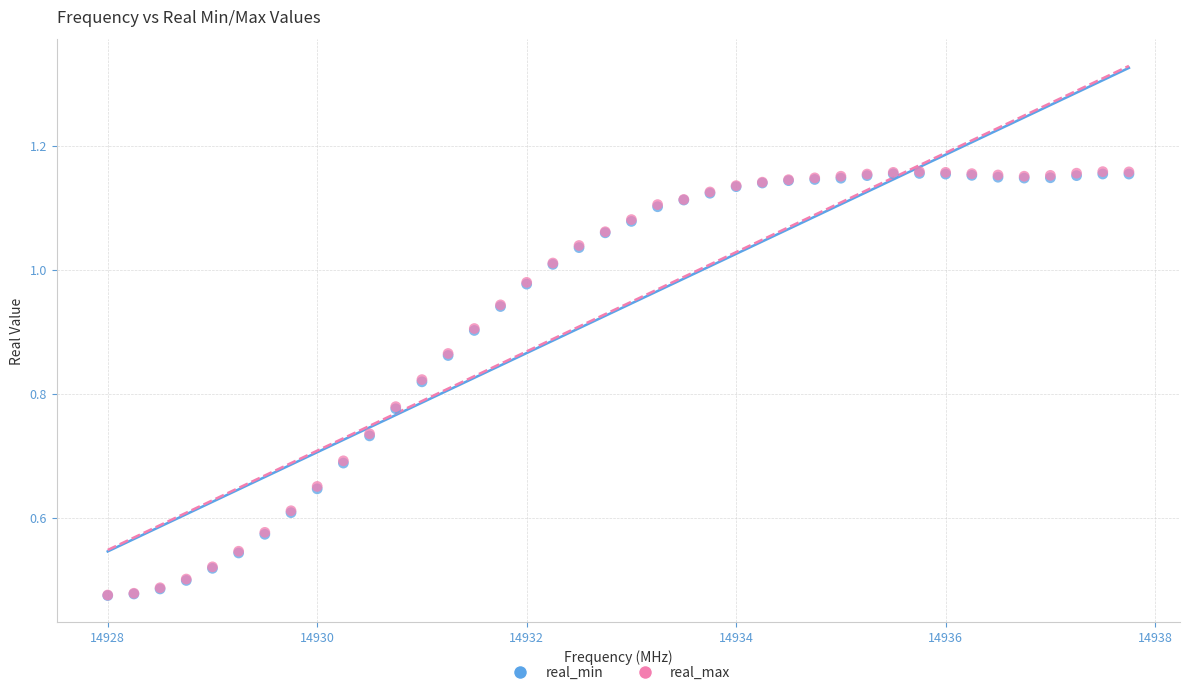

Which series has the widest spread of Y values?

real_max